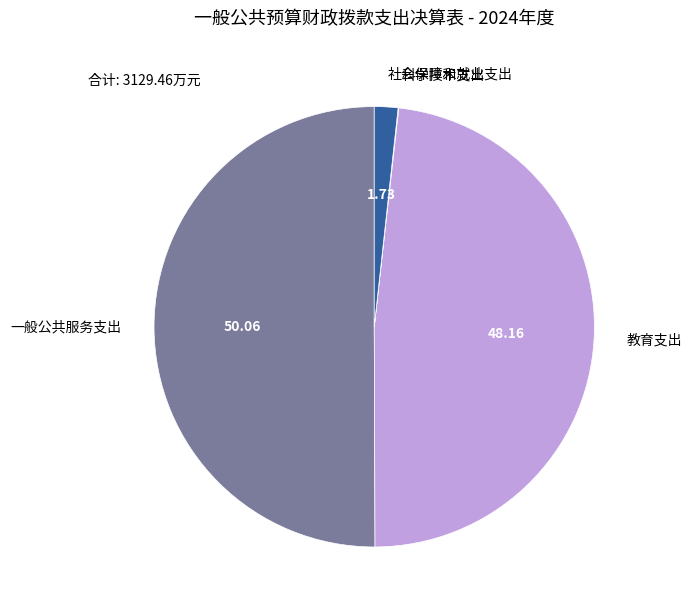

What is the ratio of the value at 教育支出 to the value at 社会保障和就业支出?

27.8